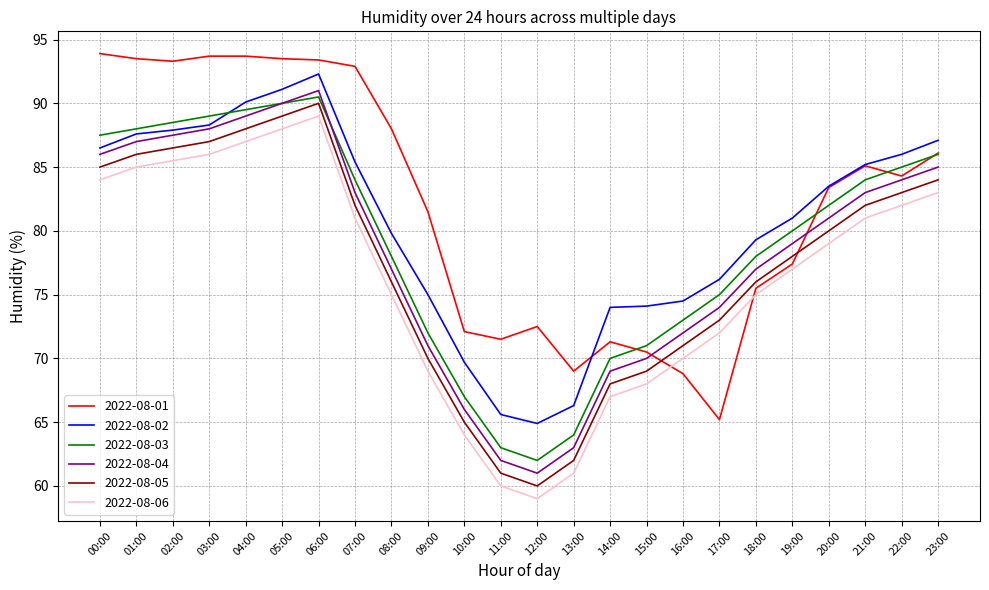

What position from the right is 18:00?

6